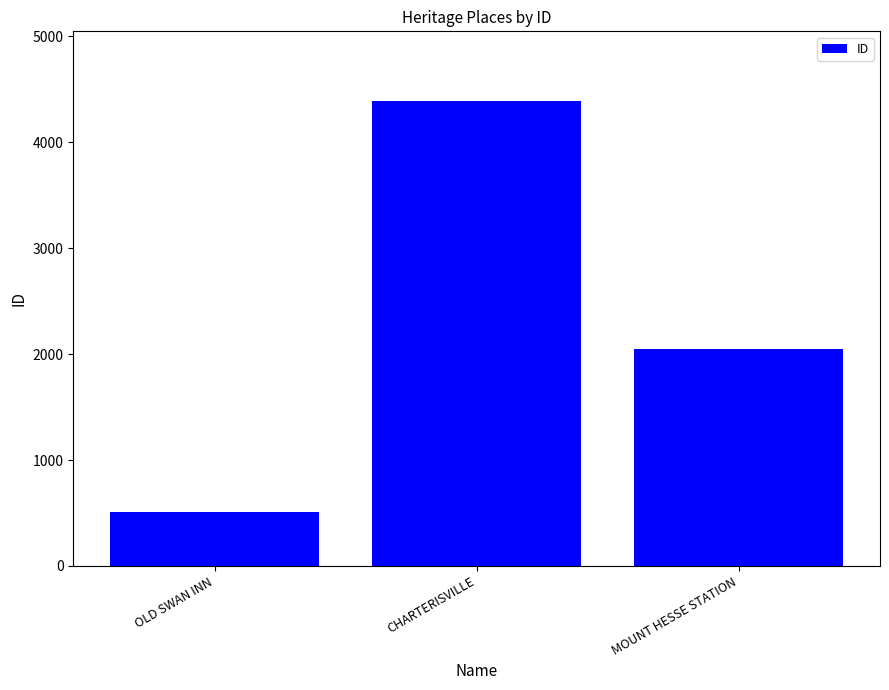

What is the sum of all values?

6954